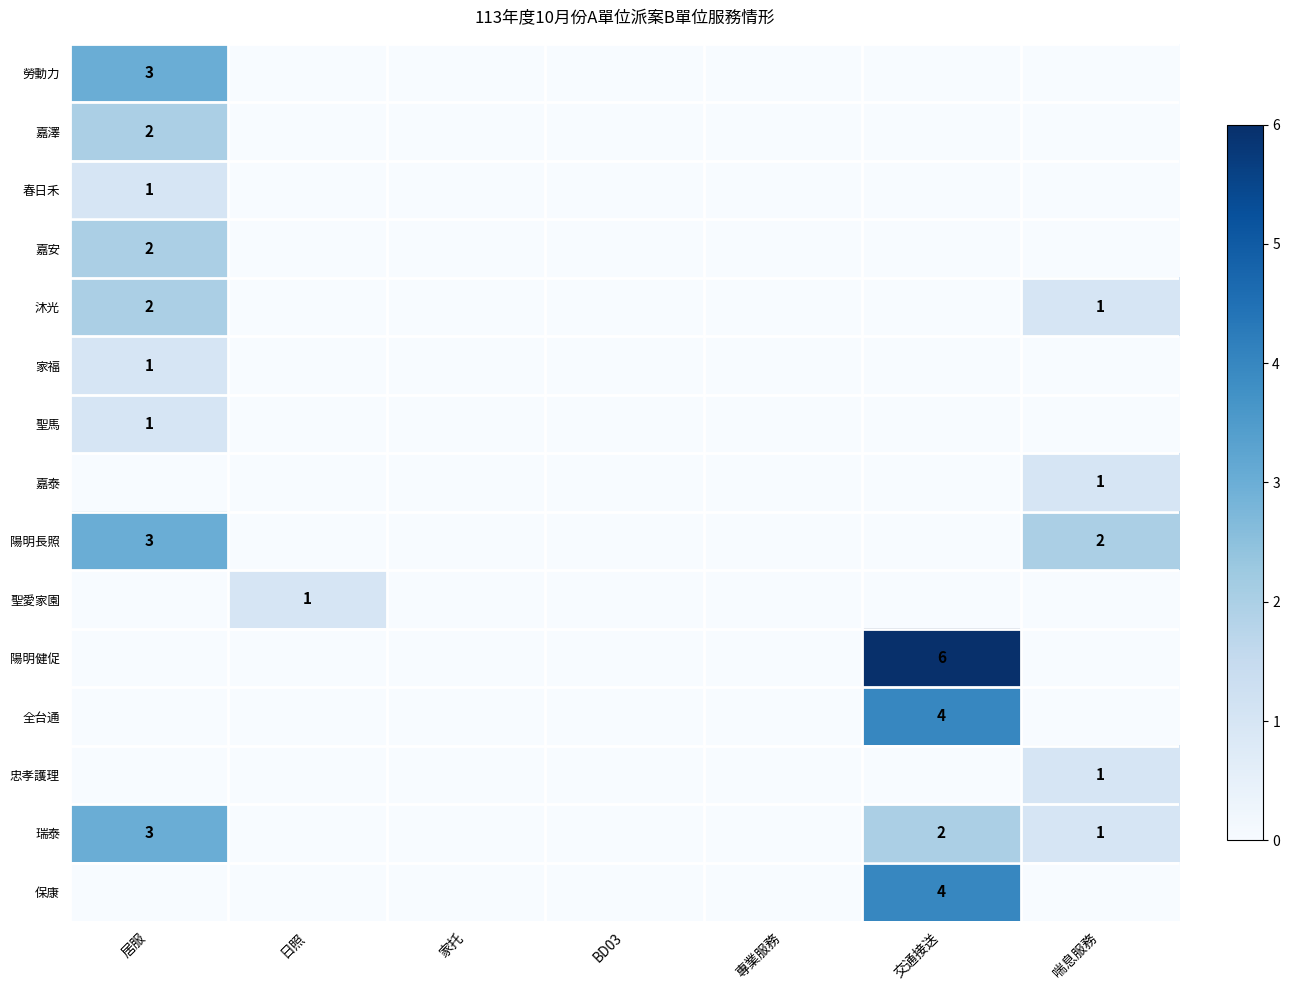

True or false: 嘉澤 has a value of 2 at 居服.

True